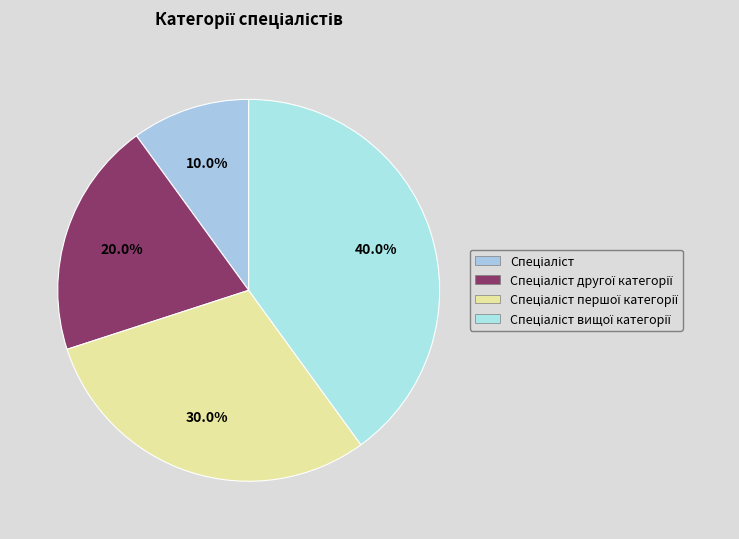

How many slices are in this pie chart?

4